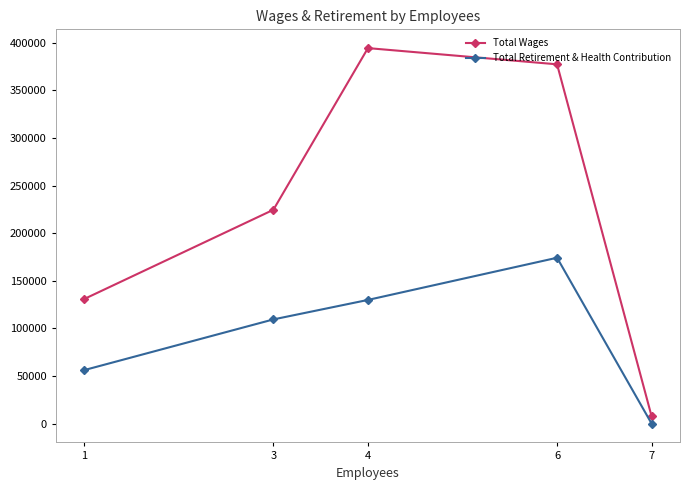

What is the spread (max minus min) of values at 6?

203100